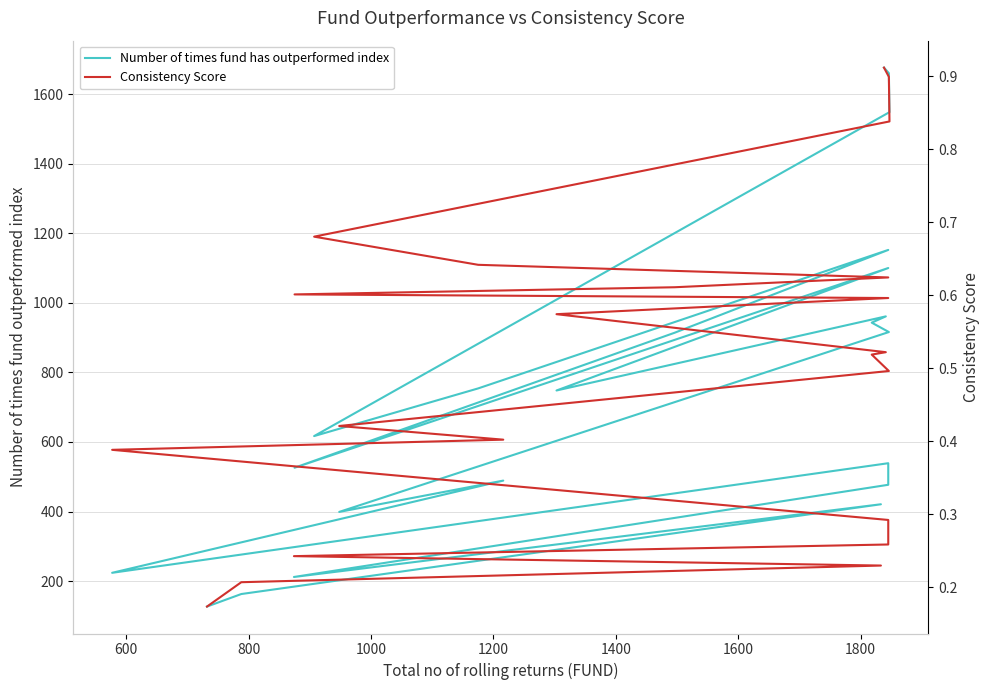

Rank the series by their maximum value, from lowest to highest.

Consistency Score, Number of times fund has outperformed index